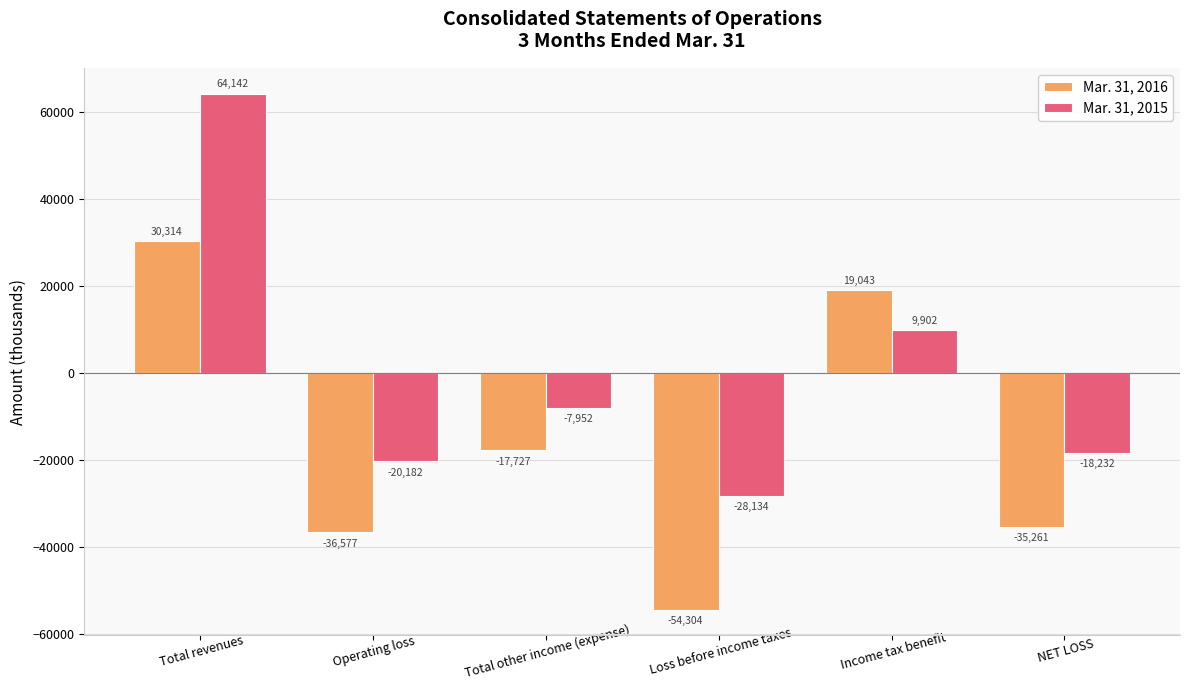

What position from the left is Total revenues?

1